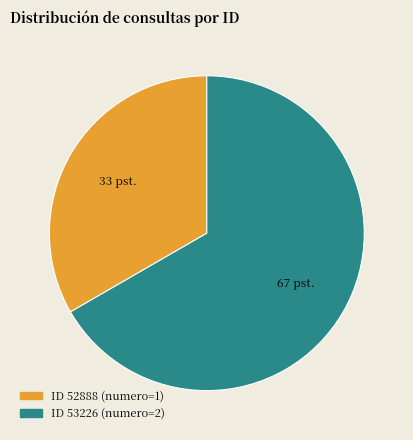

Is ID 52888 (numero=1) the majority of the pie?

No